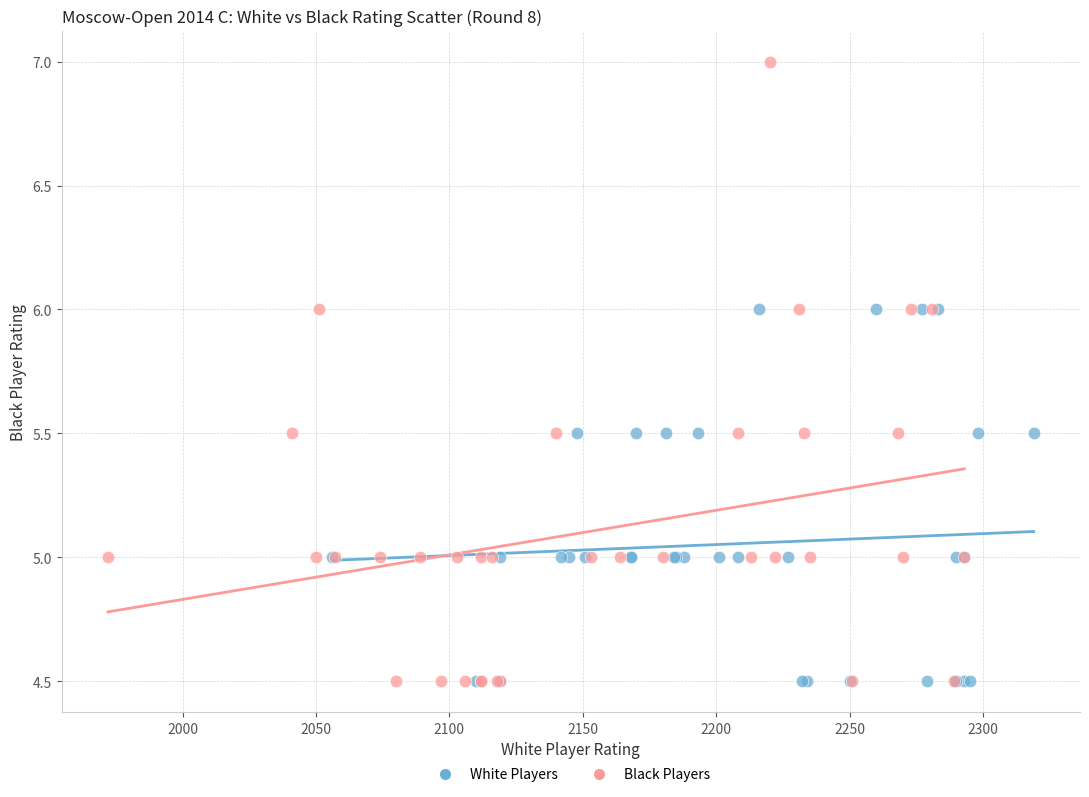

What are all the series names shown in the legend?

White Players, Black Players